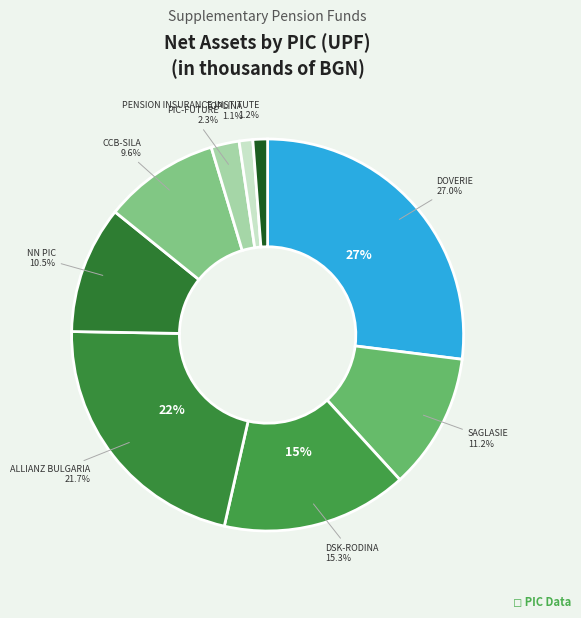

The ALLIANZ BULGARIA slice represents 22% of the pie. True or false?

True